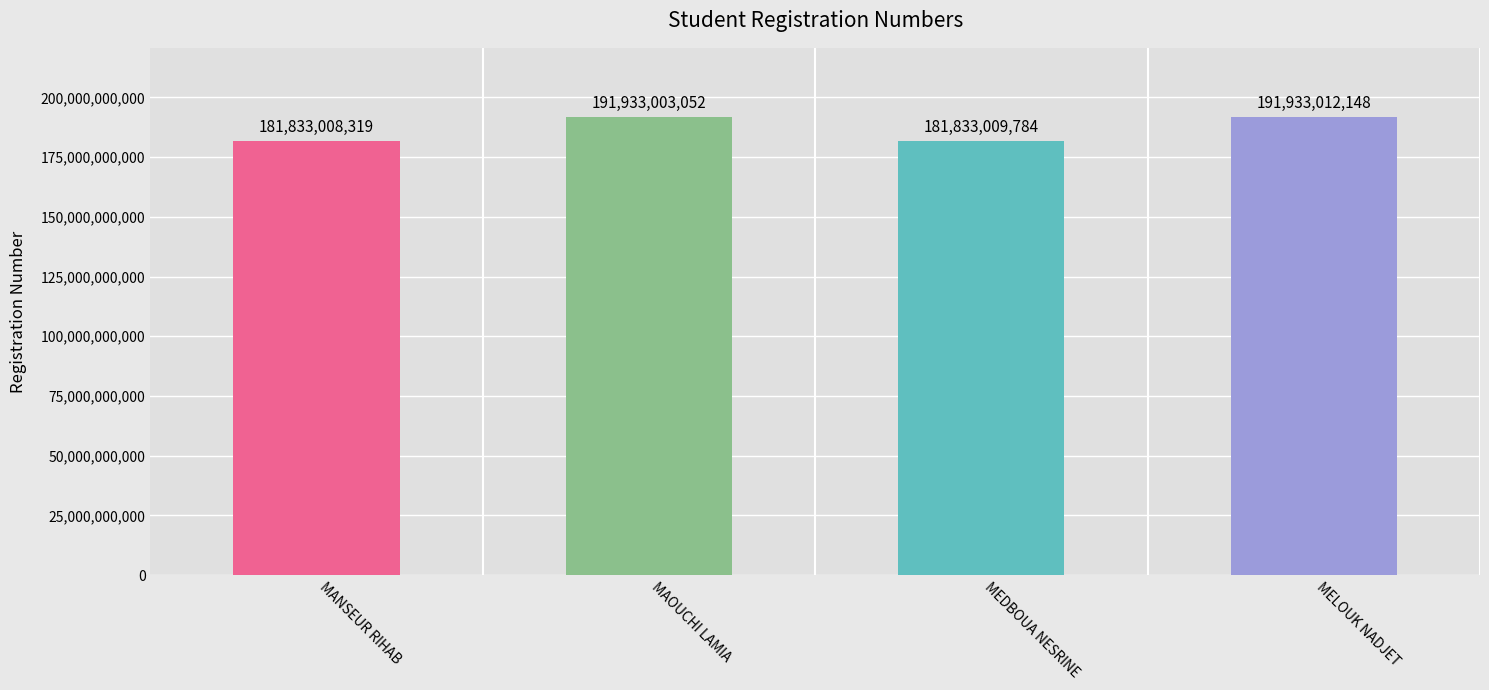

How many categories are shown in the chart?

4